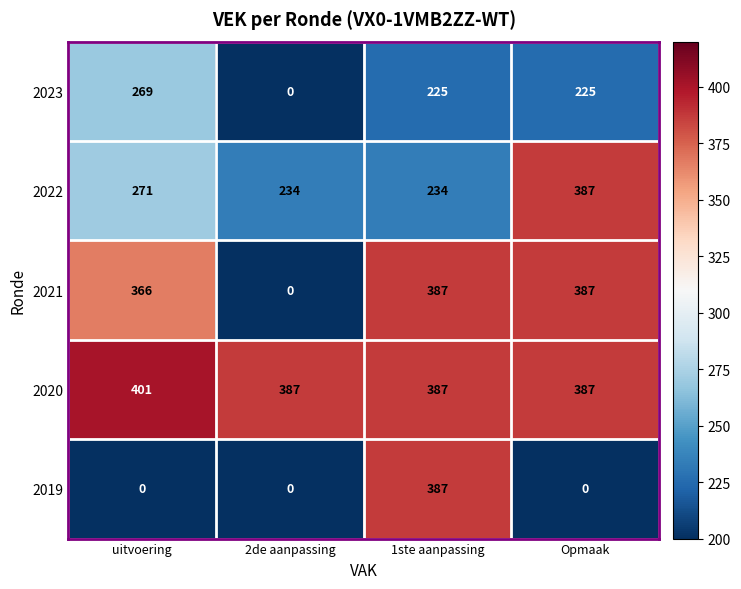

What is the difference between the 2023 values at uitvoering and 1ste aanpassing?

44